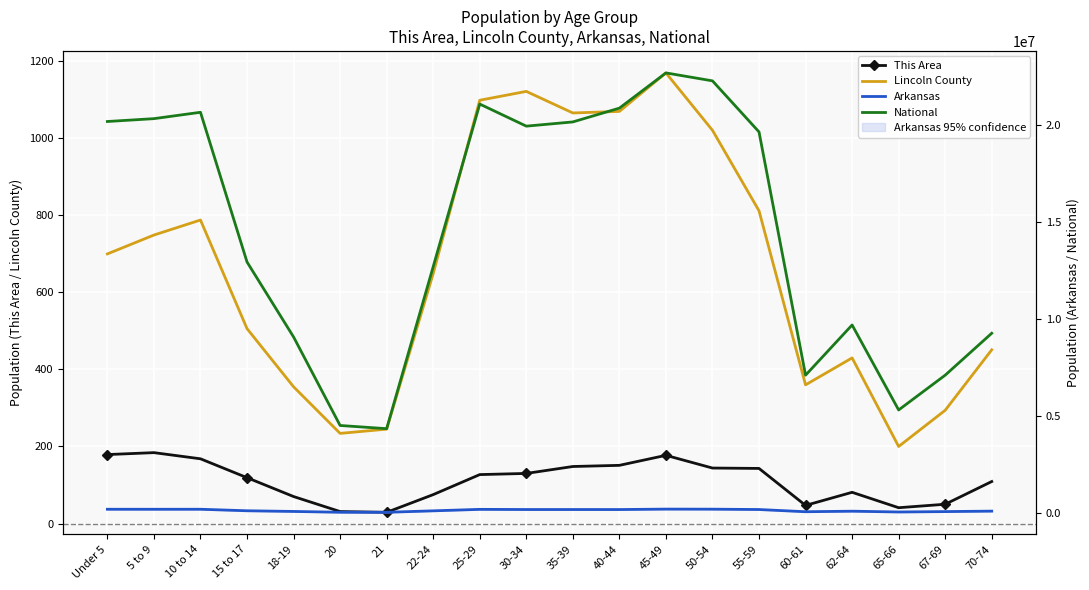

True or false: Lincoln County has more than 2 interior local peaks.

True